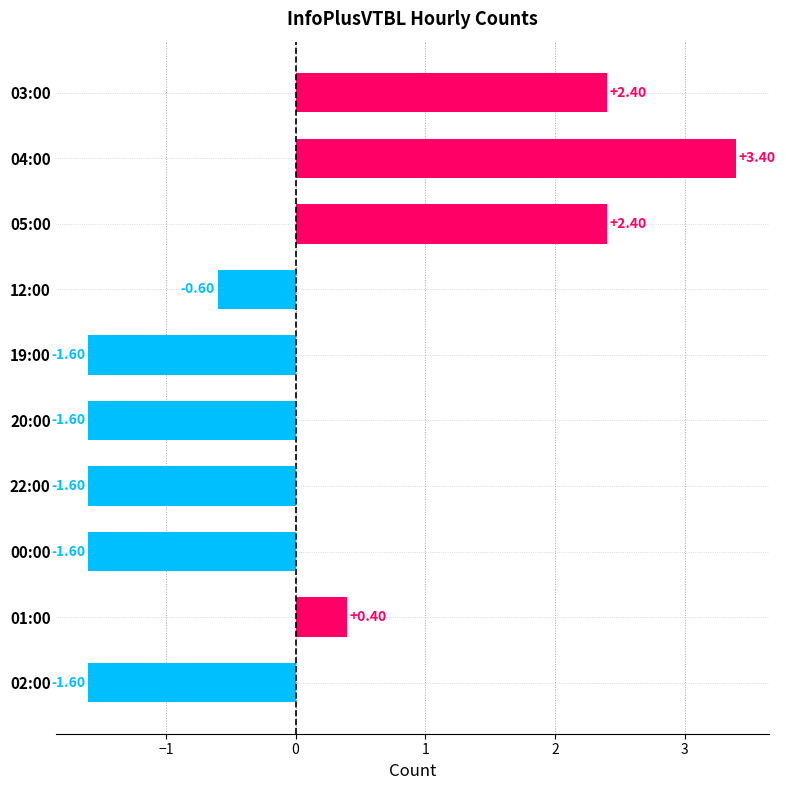

Count the number of data series in this chart.

1